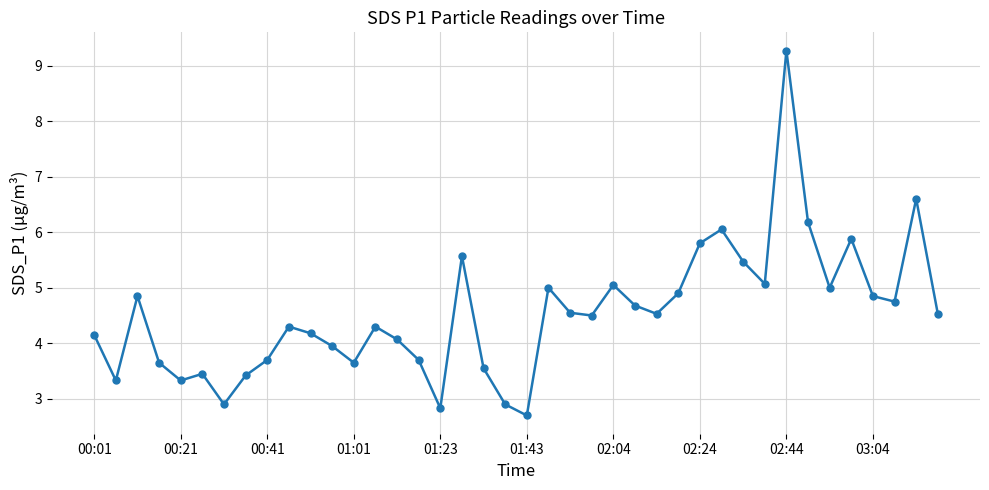

True or false: there are more than 2 points higher than both neighbors.

True